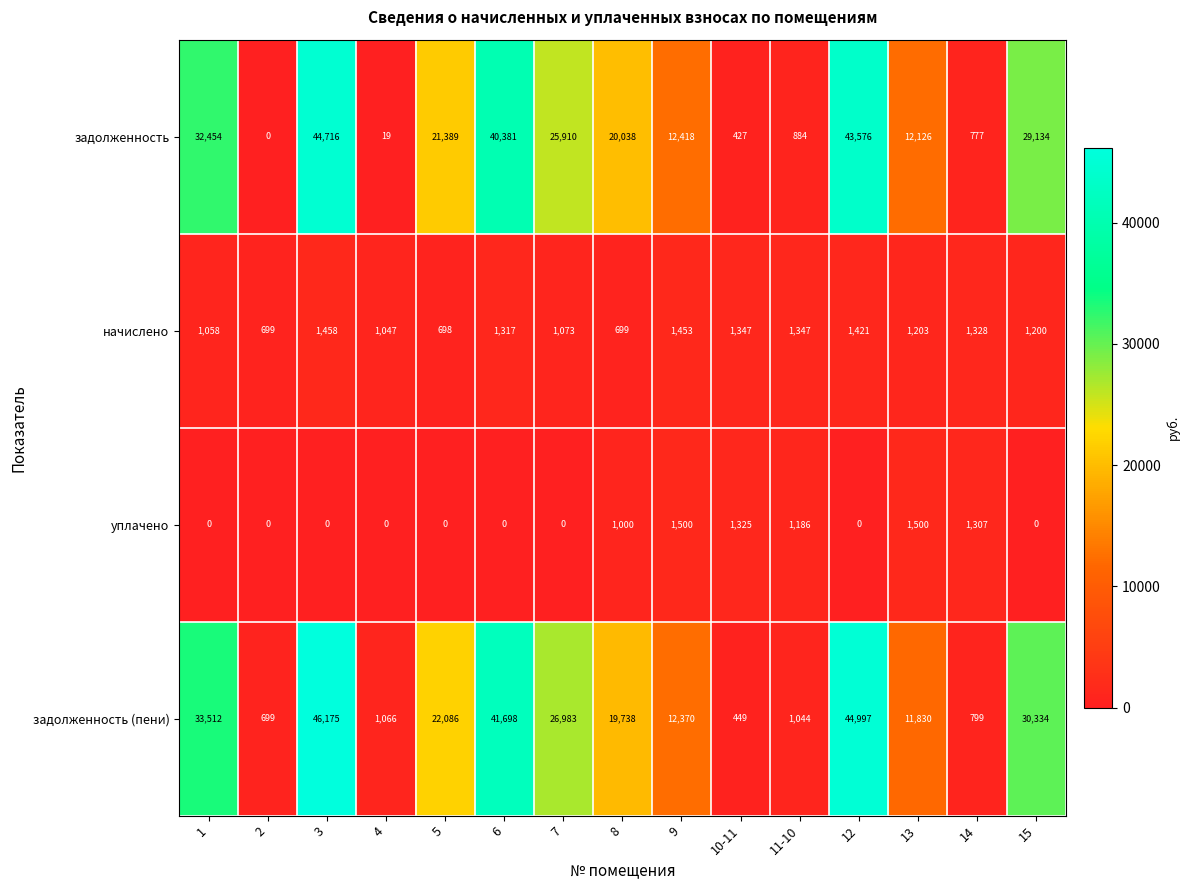

What is the sum of all уплачено values?

7818